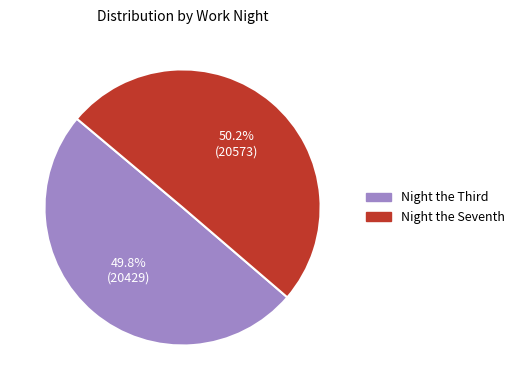

Is there a majority slice in this chart?

Yes